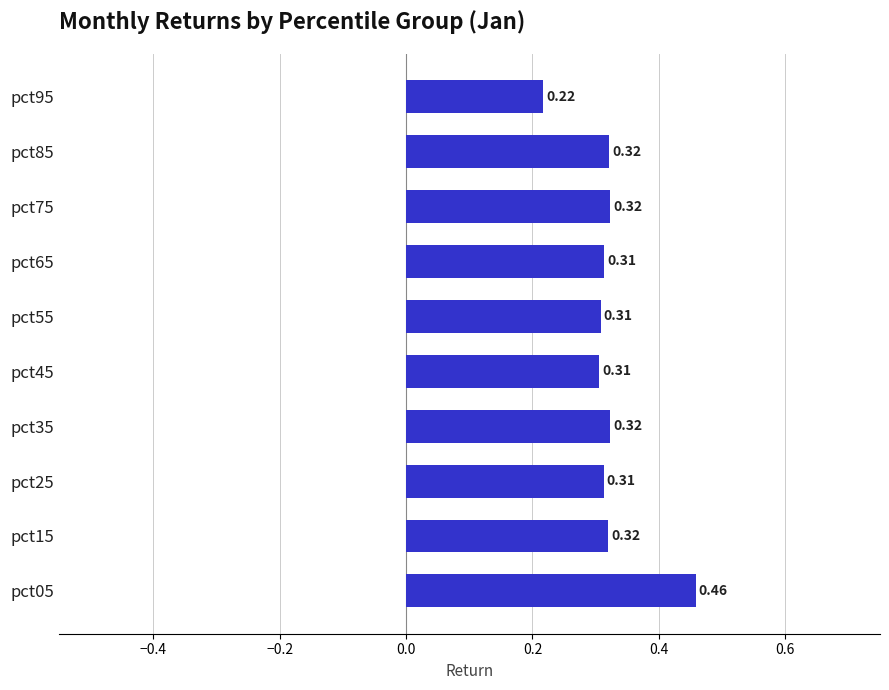

What is the sum of the values at pct75 and pct15?

0.6